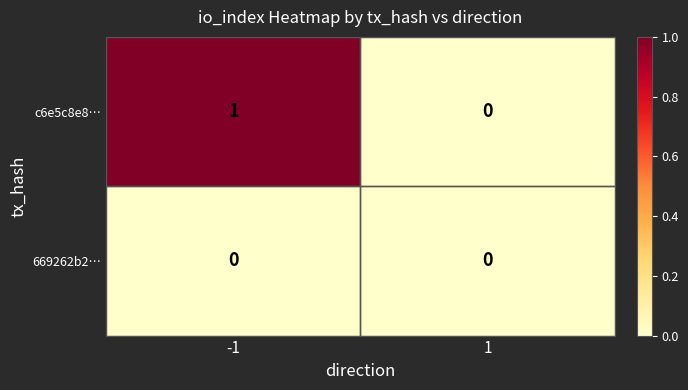

True or false: 669262b2… has a value of 0 at -1.

True